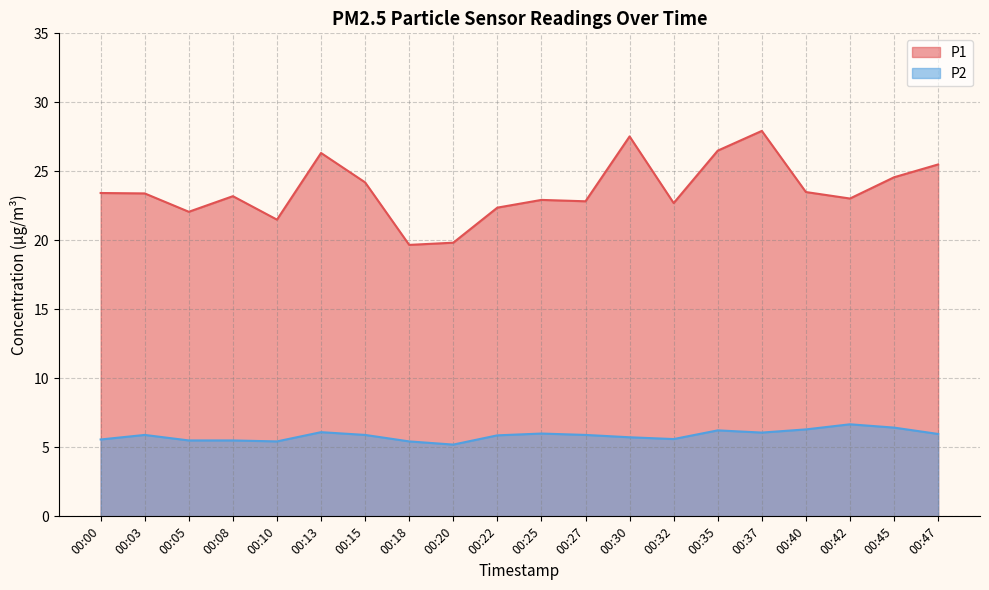

How many interior local valleys does the P2 series have?

4